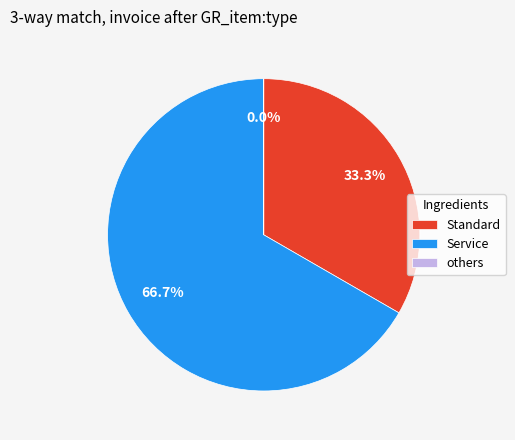

What percentage do Service and Standard together represent?

100.0%